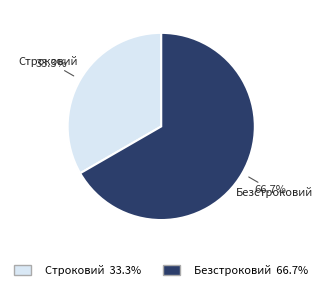

Which has a higher value, Безстроковий or Строковий?

Безстроковий